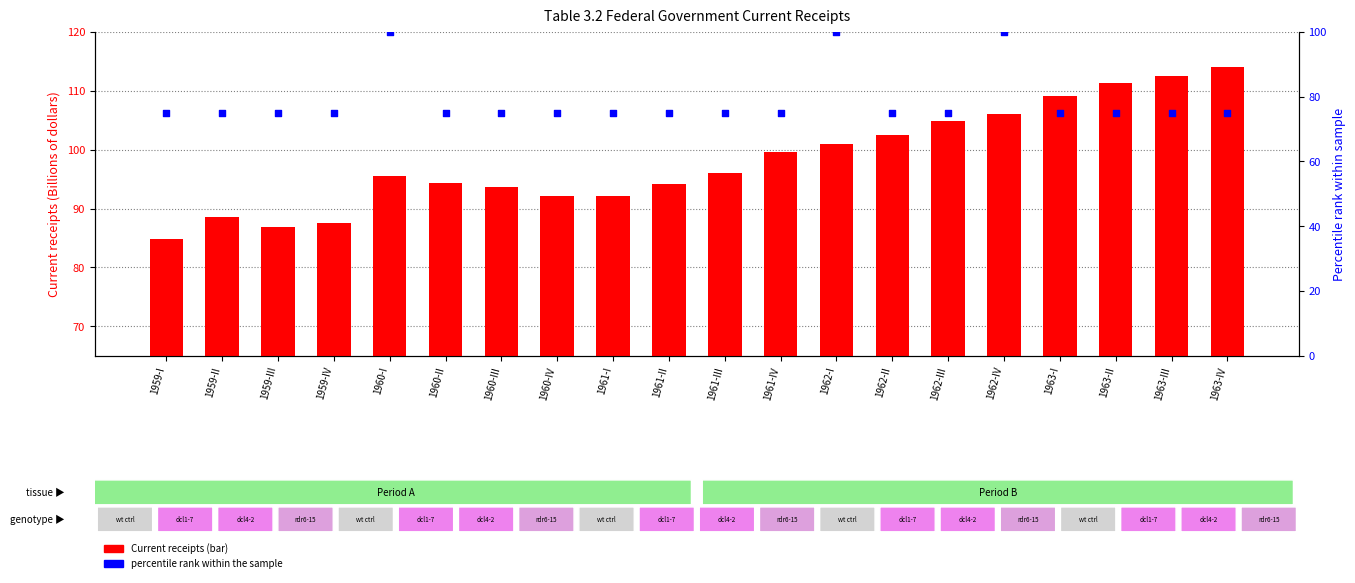

At how many categories does at least one series exceed 77?

20